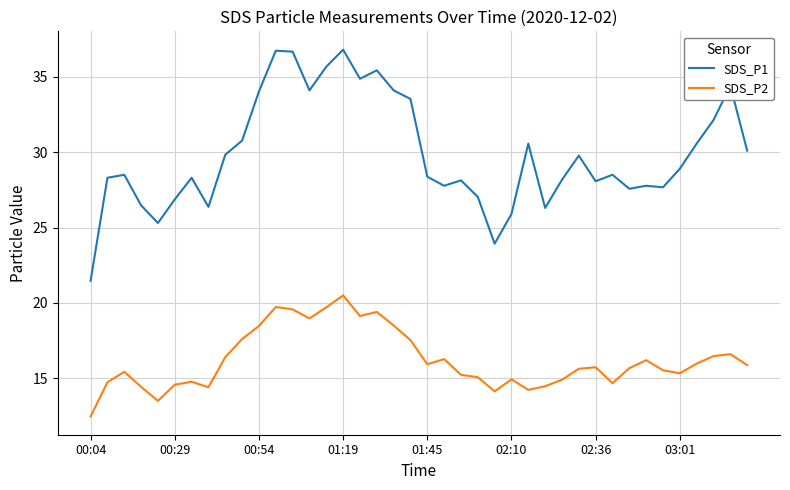

How many categories are shown in the chart?

40